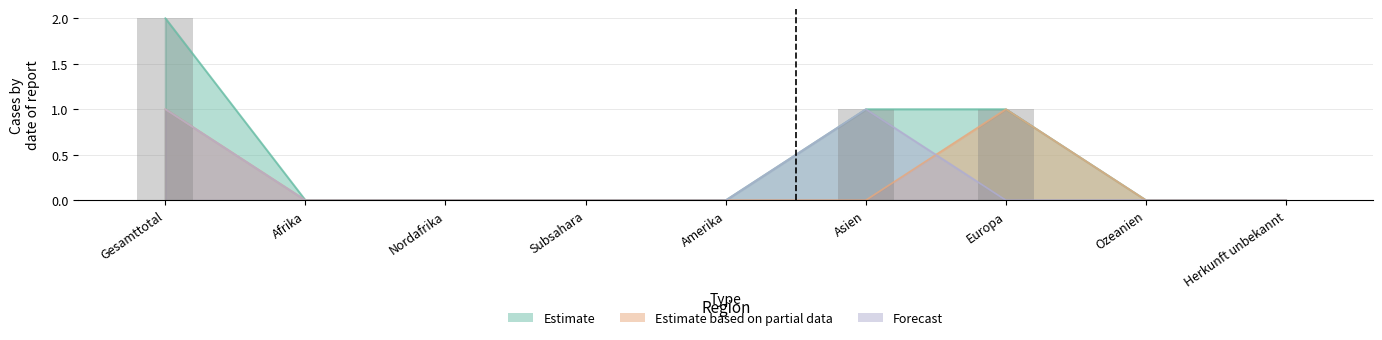

How many distinct data groups are displayed?

3